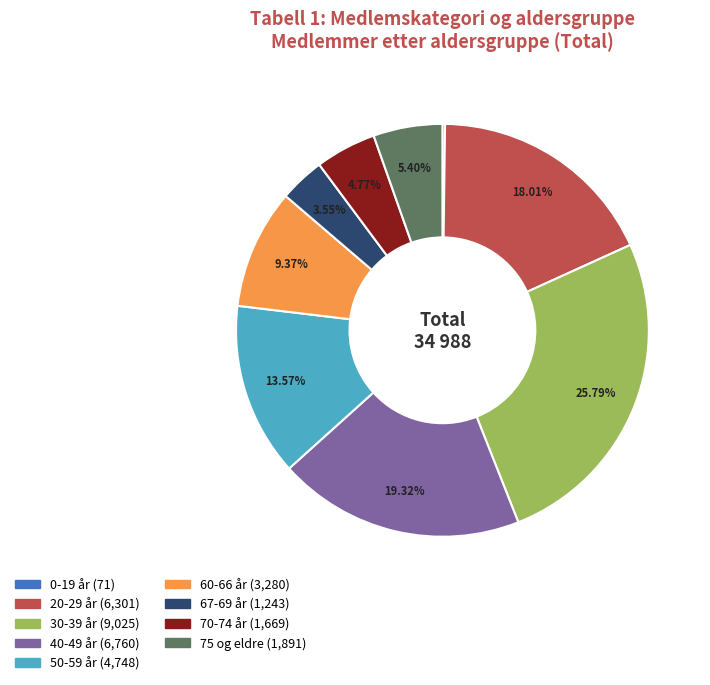

Is there any slice that represents more than half of the pie?

No